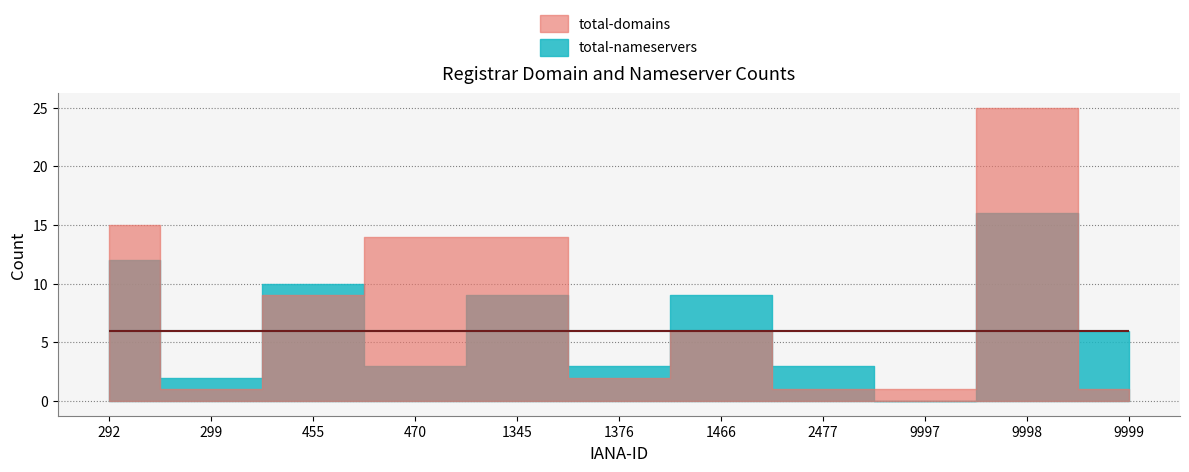

Which category has the highest value across all series?

9998